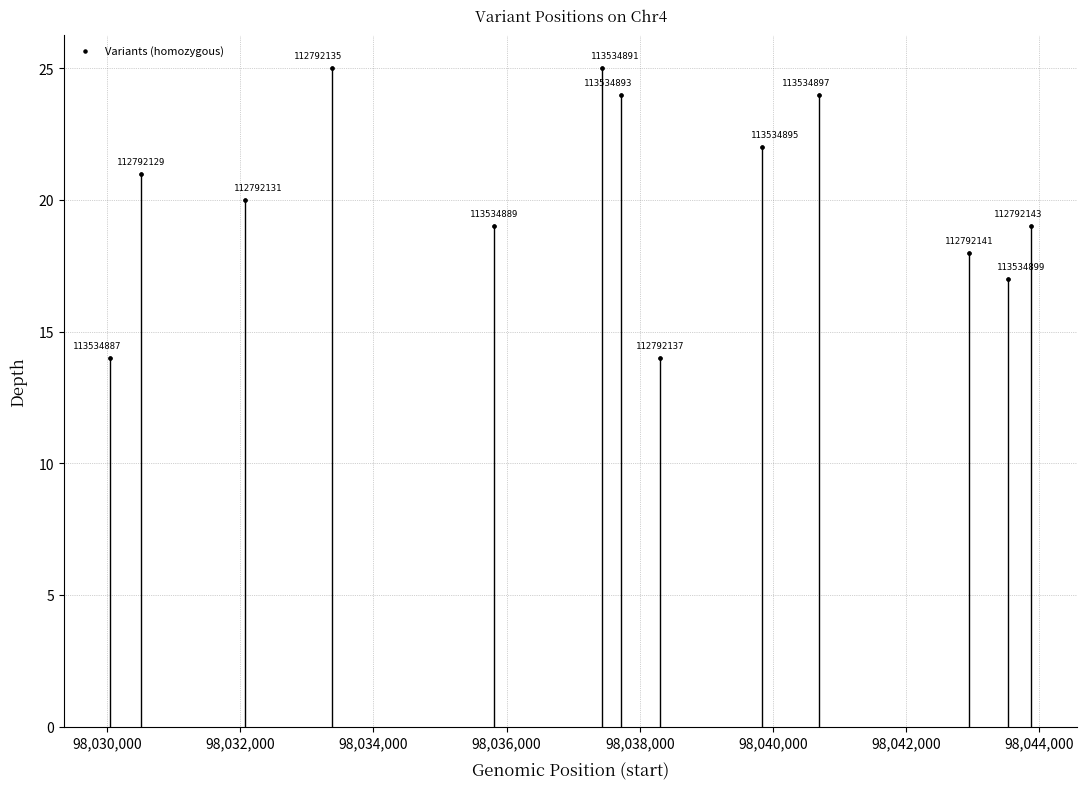

What Y value in the scatter plot is closest to 19?

19